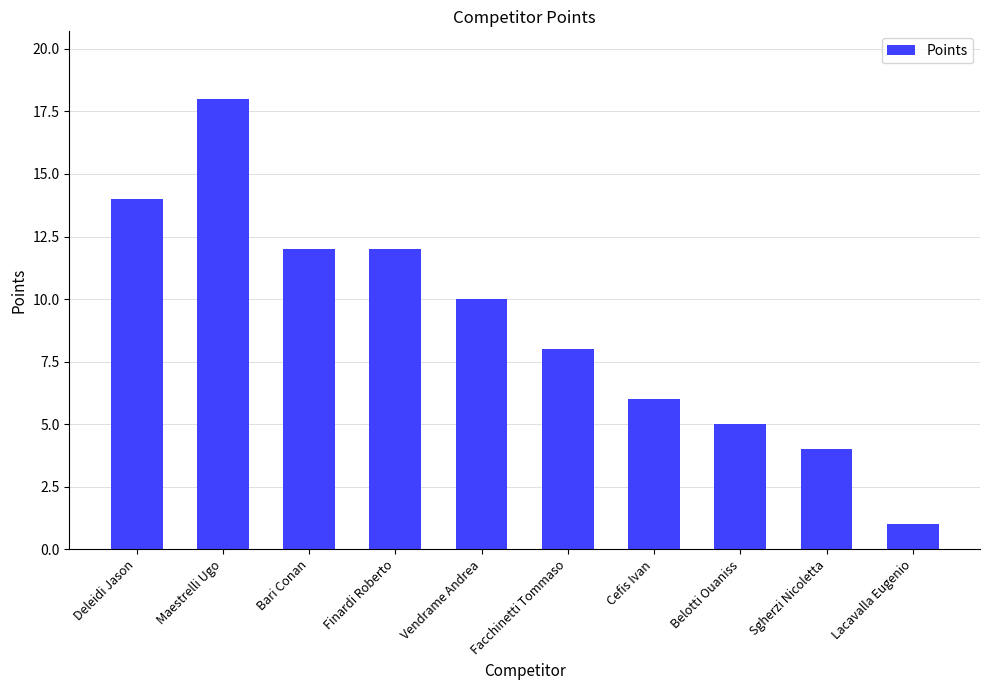

What is the ratio of the value at Belotti Ouaniss to the value at Cefis Ivan?

0.8